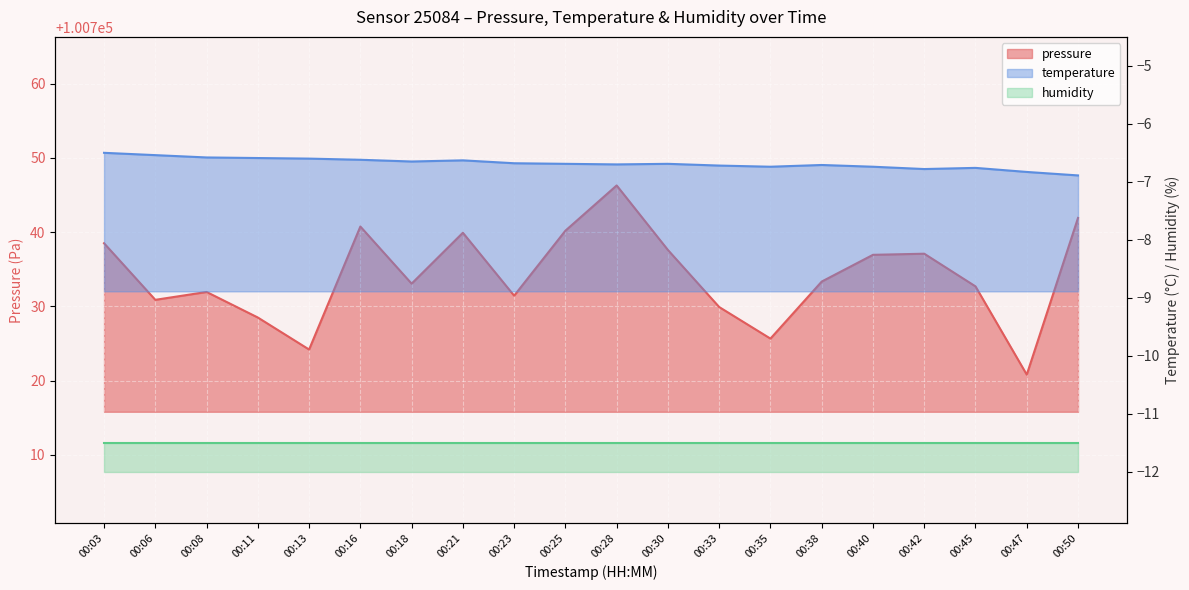

The temperature series shows -11.5 at 00:47. True or false?

False